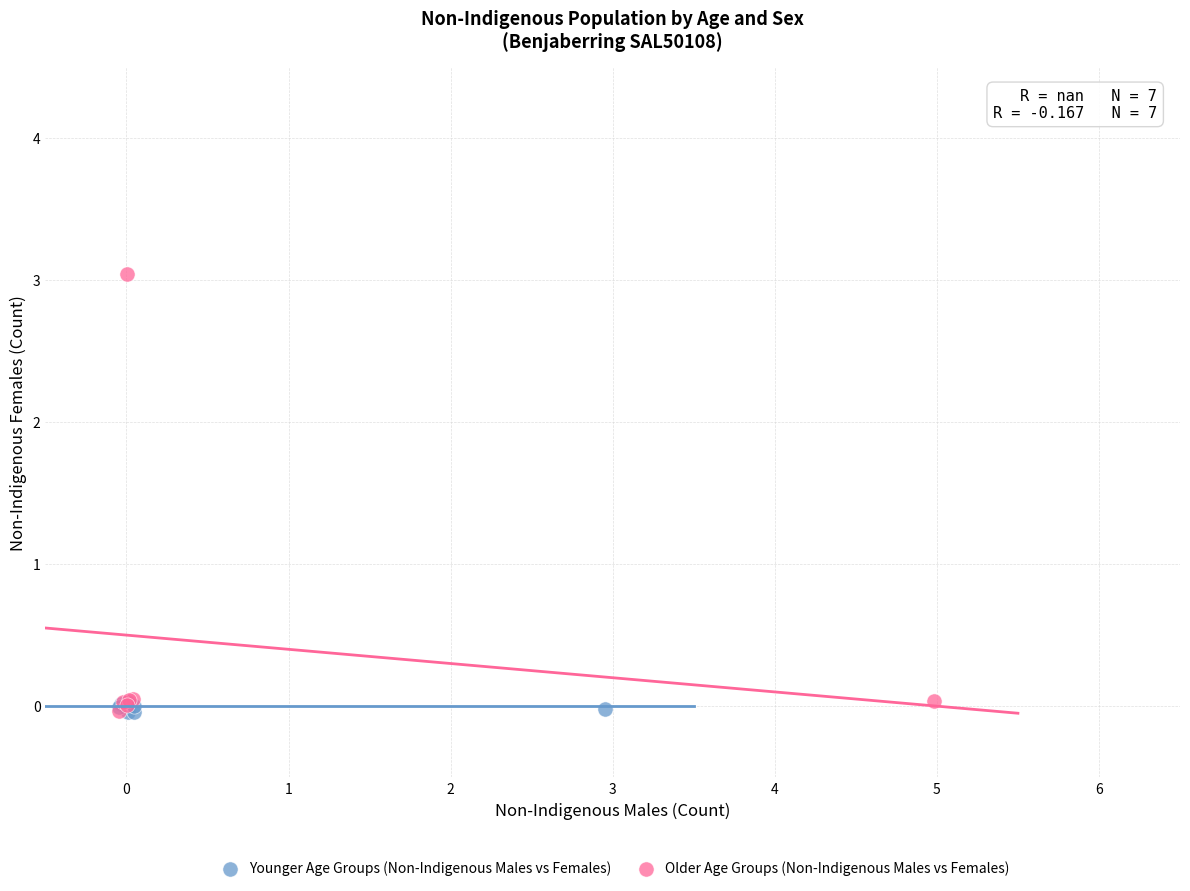

Which series reaches the maximum Y coordinate?

Older Age Groups (Non-Indigenous Males vs Females)